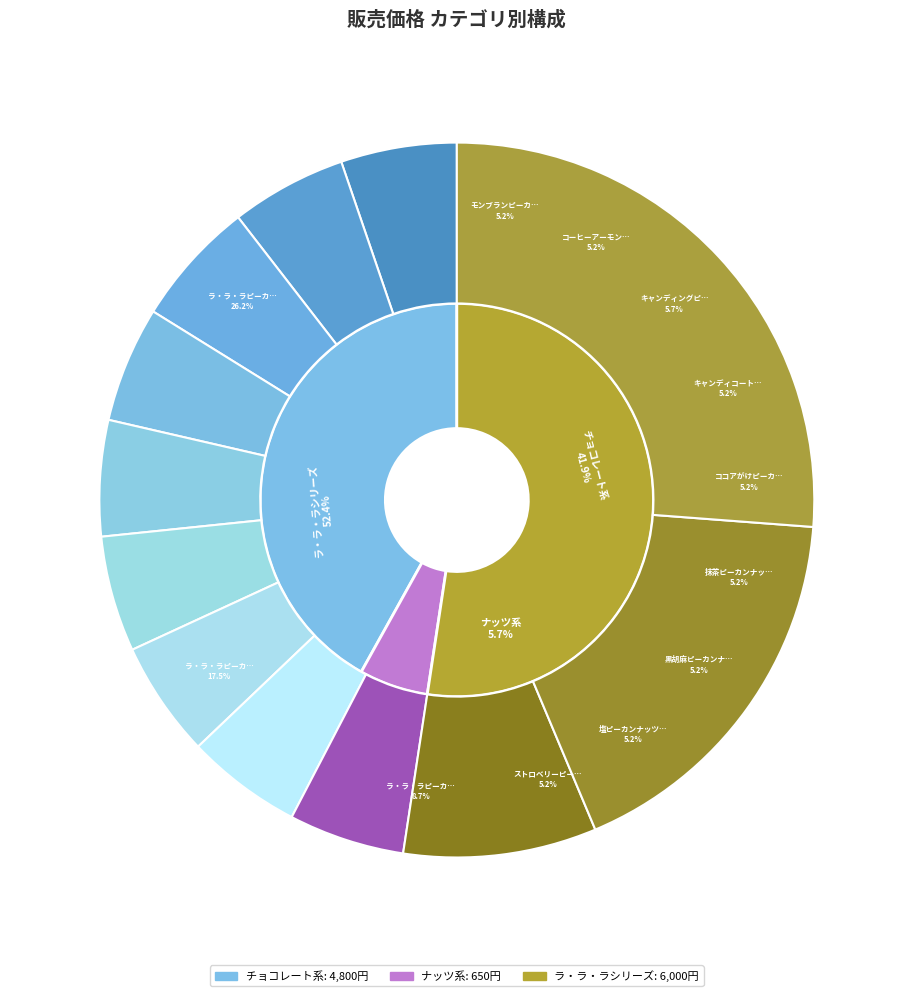

Is キャンディコートピーカンナッツチョコレート the majority of the pie?

No